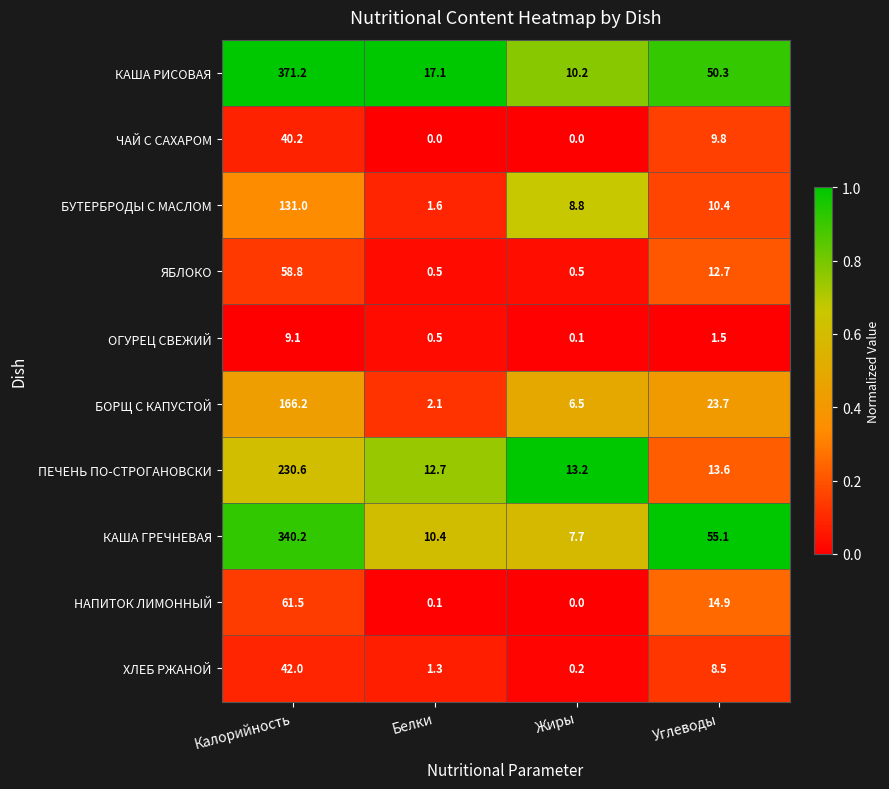

Rank the series at Калорийность from lowest to highest value.

ОГУРЕЦ СВЕЖИЙ, ЧАЙ С САХАРОМ, ХЛЕБ РЖАНОЙ, ЯБЛОКО, НАПИТОК ЛИМОННЫЙ, БУТЕРБРОДЫ С МАСЛОМ, БОРЩ С КАПУСТОЙ, ПЕЧЕНЬ ПО-СТРОГАНОВСКИ, КАША ГРЕЧНЕВАЯ, КАША РИСОВАЯ